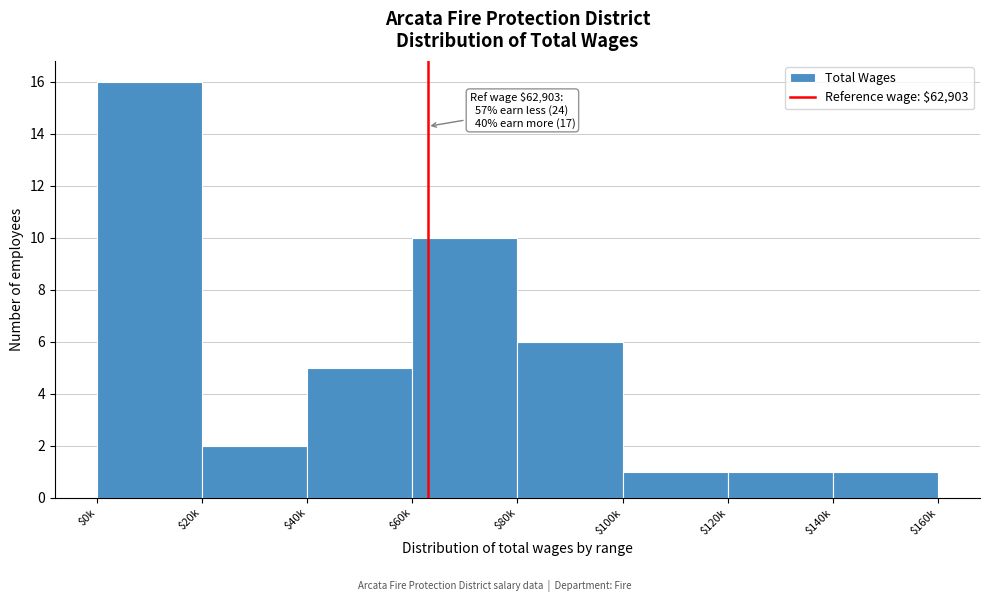

Reading left to right, extract all data points from this chart.

16	2	5	10	6	1	1	1